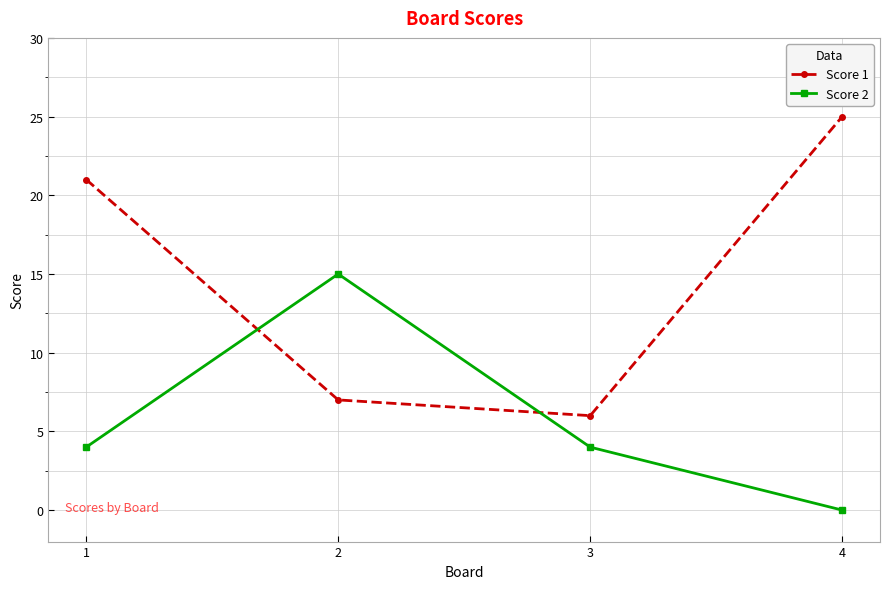

The value of Score 1 at 4 is 25. True or false?

True